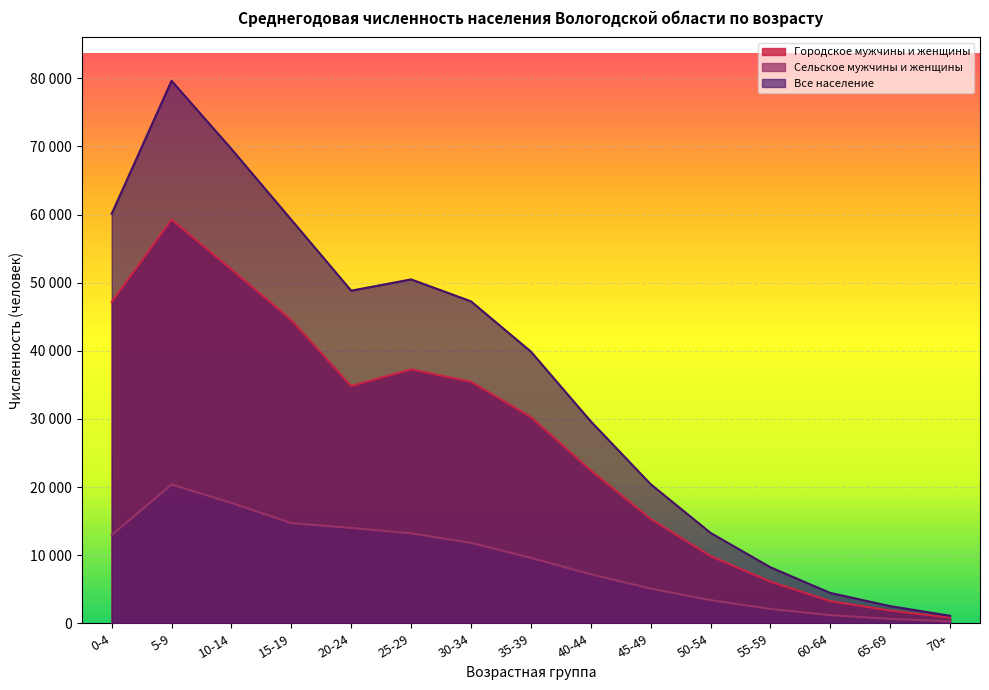

What is the total value across all series at 65-69?

5040